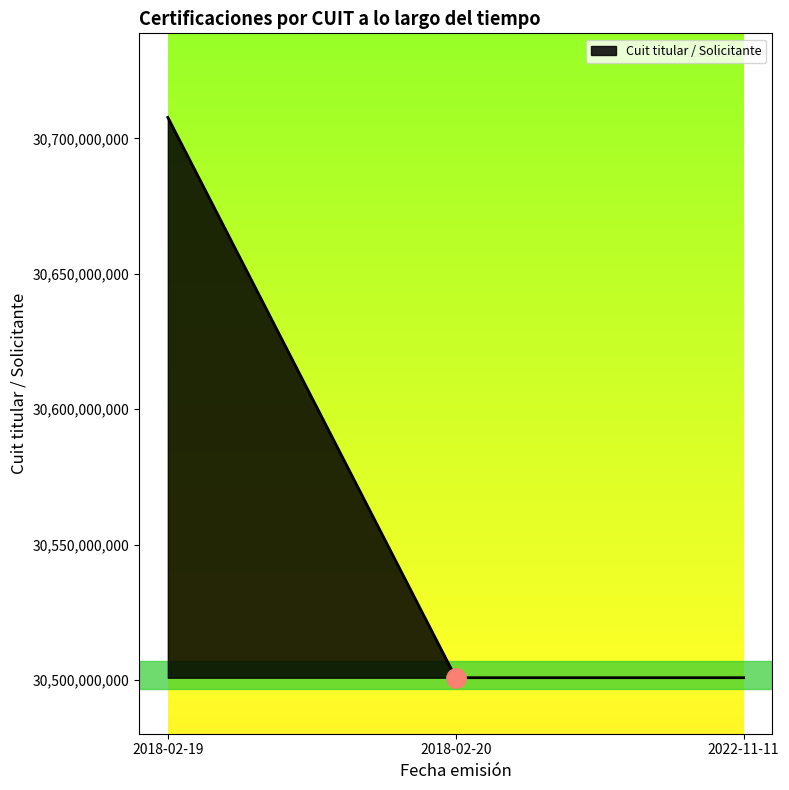

What is the maximum value shown in the chart?

30707784292